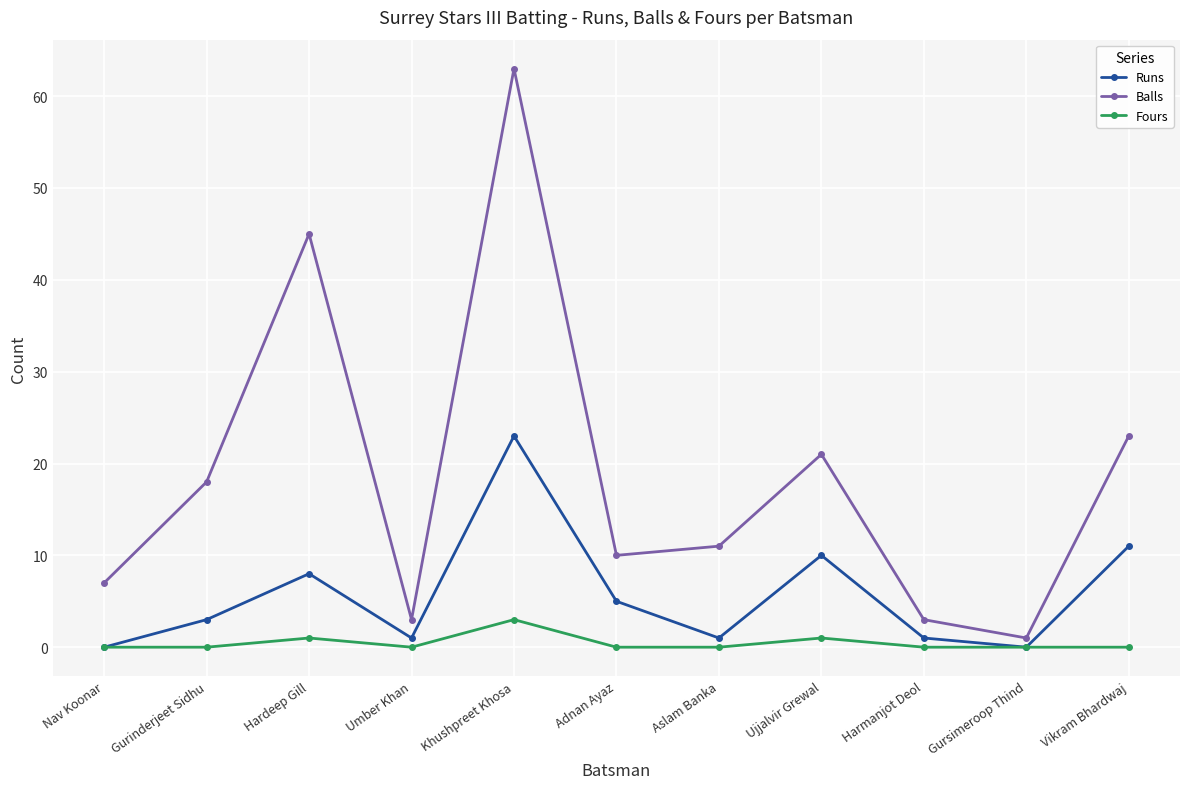

True or false: Fours has more than 2 points higher than both neighbors.

True